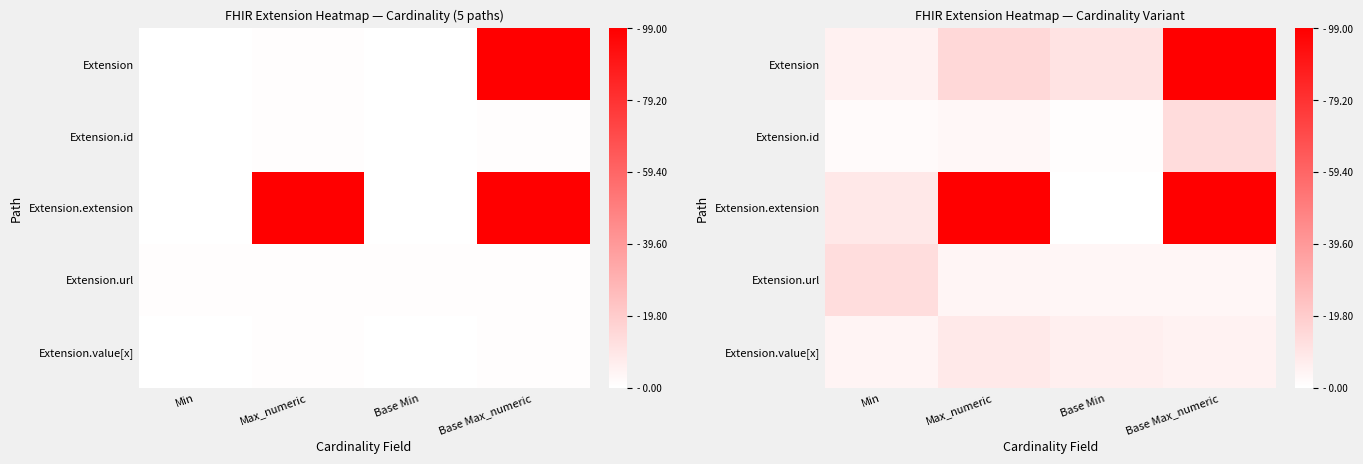

How many distinct data groups are displayed?

5